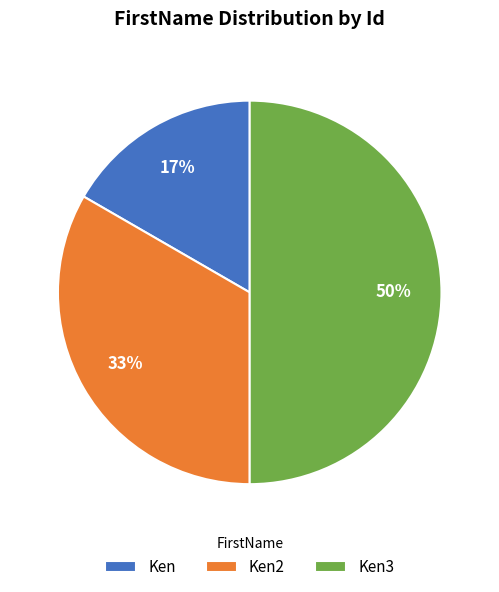

Is it true that Ken2 is 33% of the pie?

True